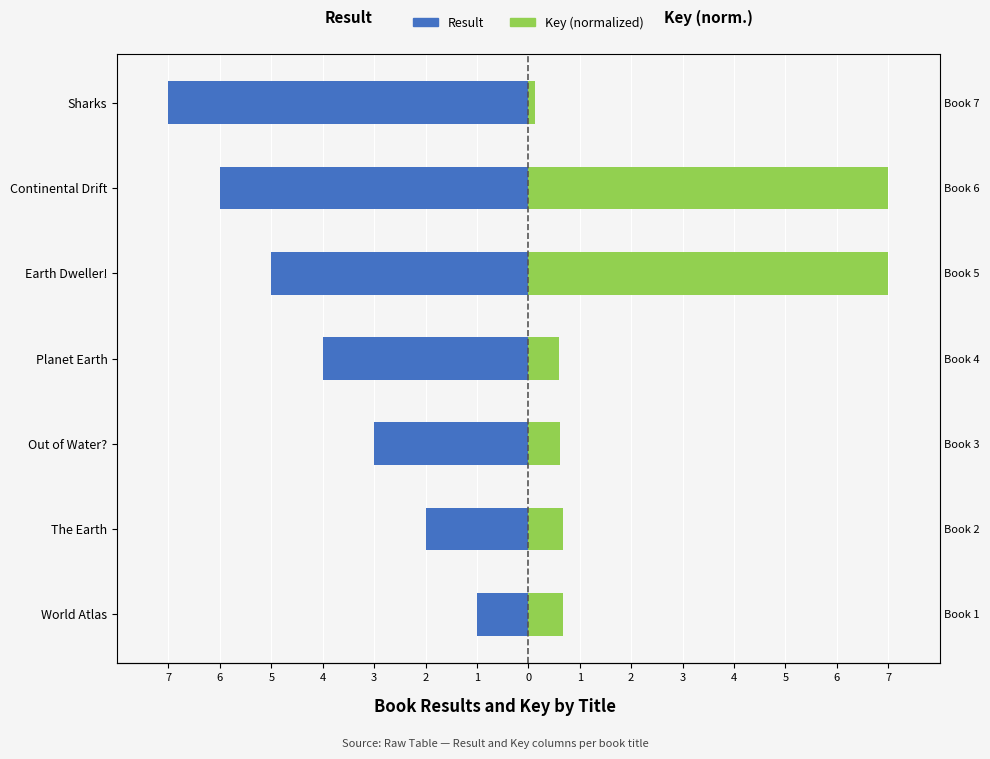

How many groups of bars are there?

7